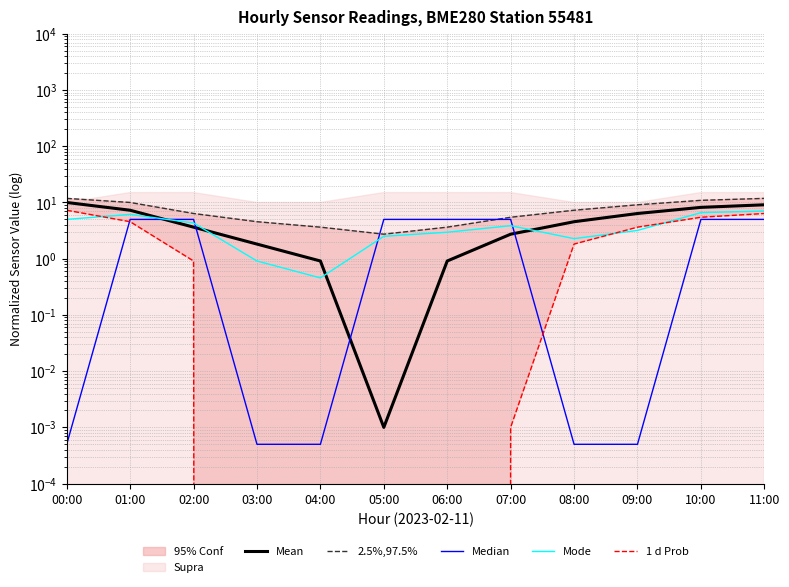

Which series has the largest total across all categories?

2.5%,97.5%